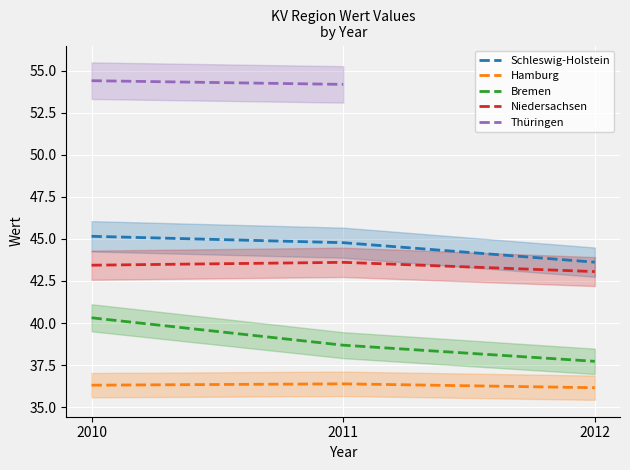

Does the chart display data point markers on the line(s)?

No